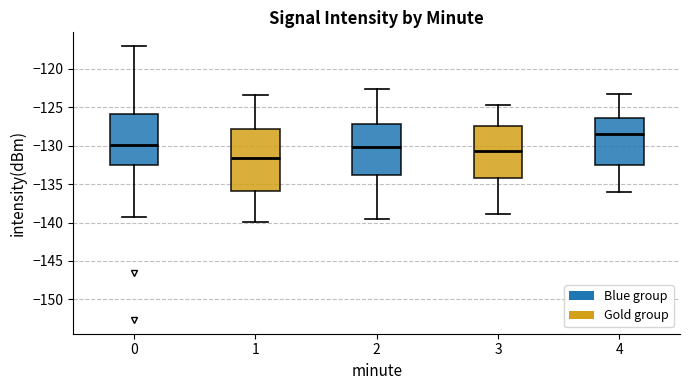

Reading left to right, read every box against the y-axis: the position of its median line, the range the box covers, and the ends of its whiskers. The values are not printed on the chart, so give them approximately, as read against the axis.

0: median -130.0, box -132.5 to -126.0, whiskers -139.5 to -117.0
1: median -131.5, box -136.0 to -128.0, whiskers -140.0 to -123.5
2: median -130.0, box -134.0 to -127.0, whiskers -139.5 to -122.5
3: median -130.5, box -134.0 to -127.5, whiskers -139.0 to -124.5
4: median -128.5, box -132.5 to -126.5, whiskers -136.0 to -123.5